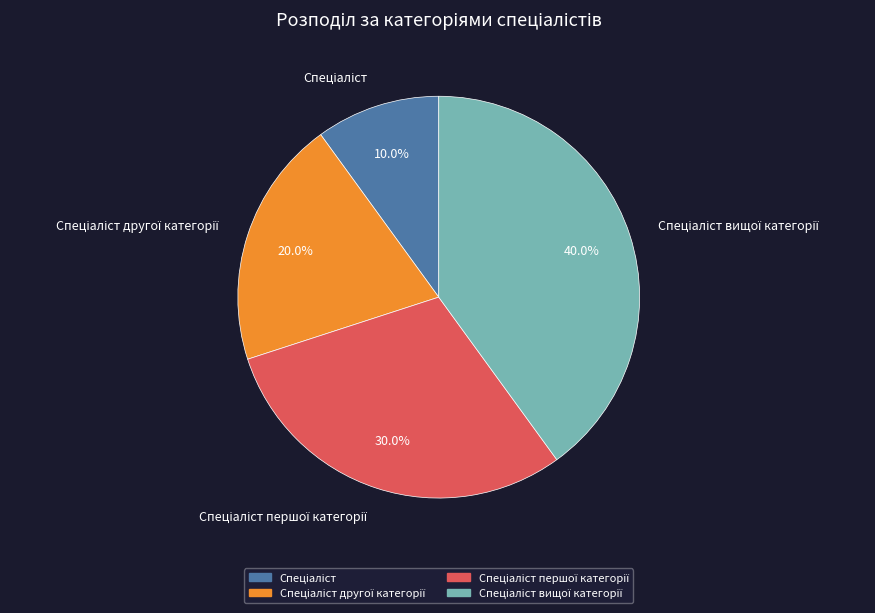

Is there a majority slice in this chart?

No